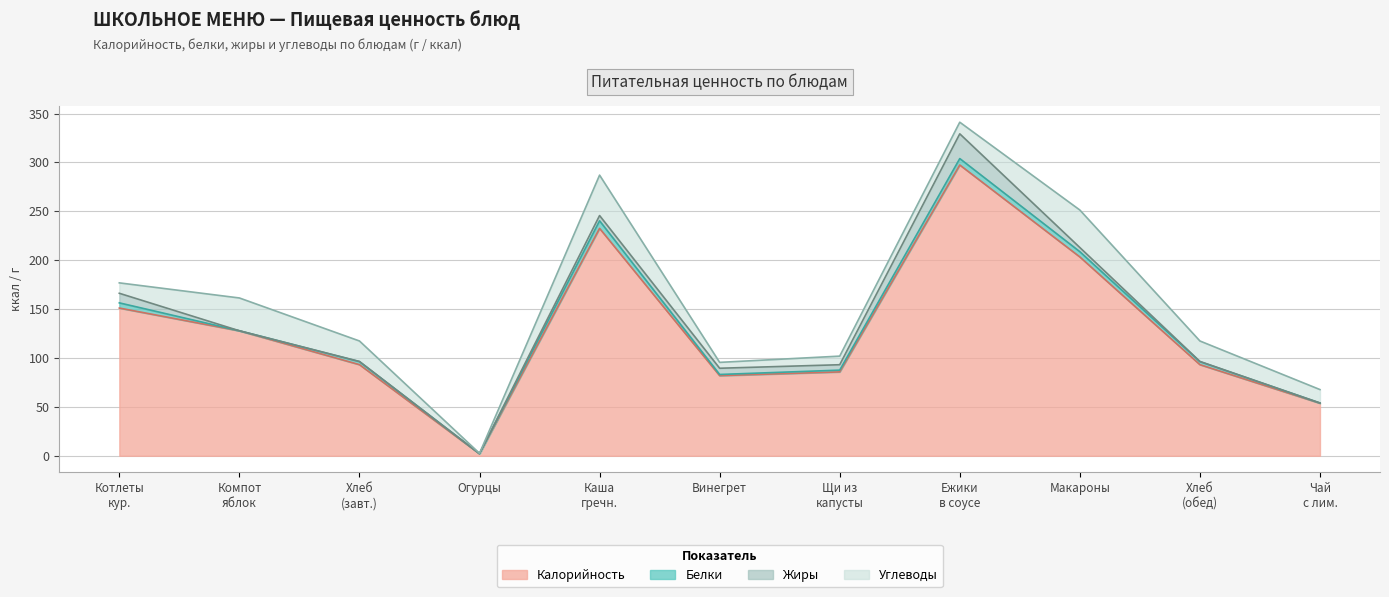

True or false: Белки has a value of 1.5 at Котлеты куриные с соусом.

False